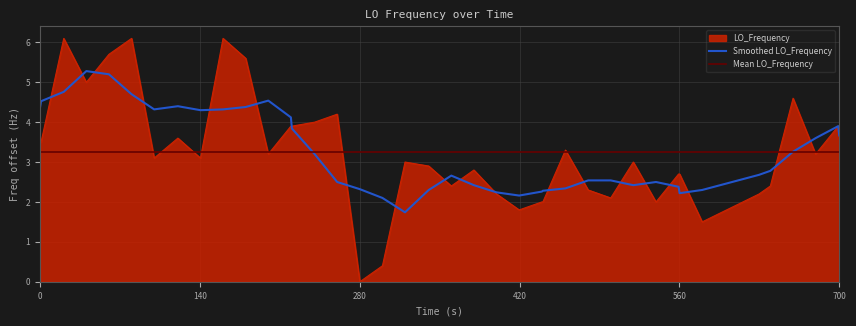

What is the highest value of the LO_Frequency series?

6.1